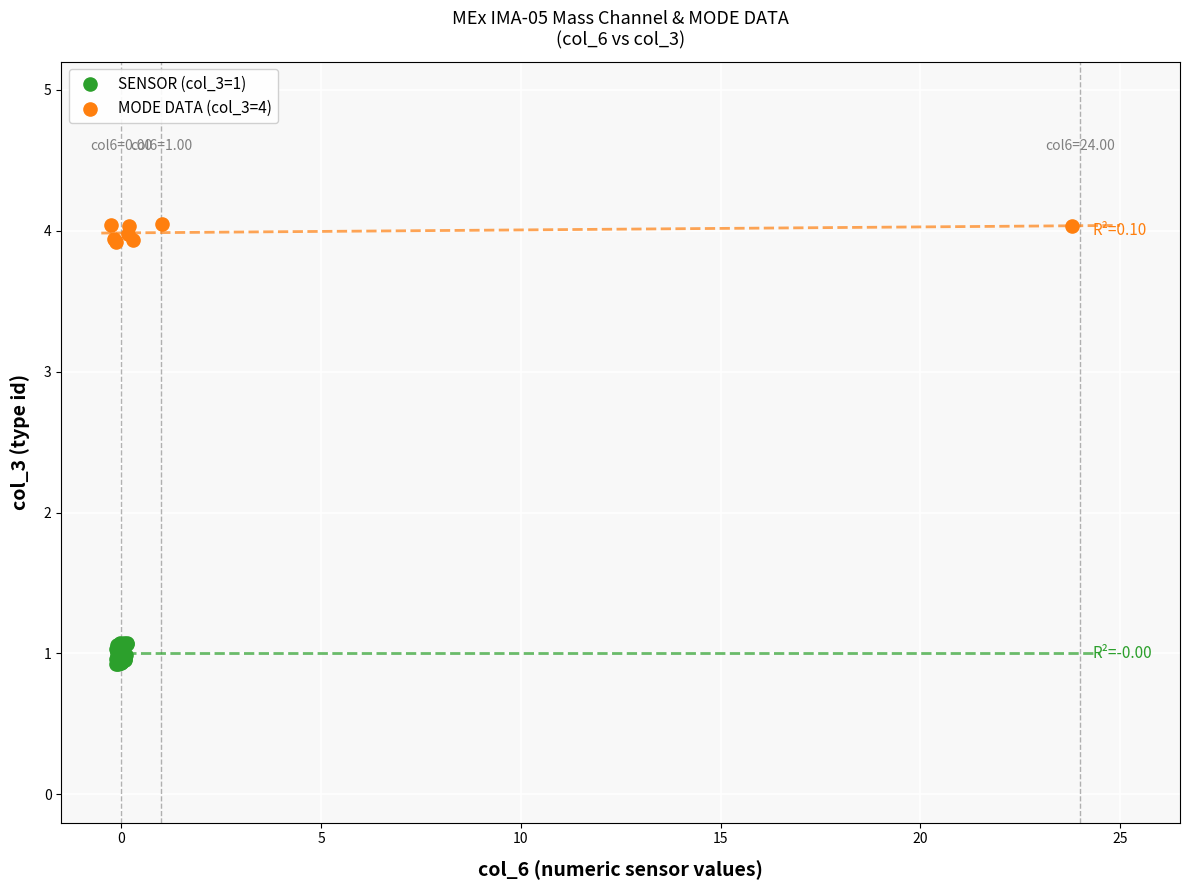

What are all the series names shown in the legend?

SENSOR (col_3=1), MODE DATA (col_3=4)